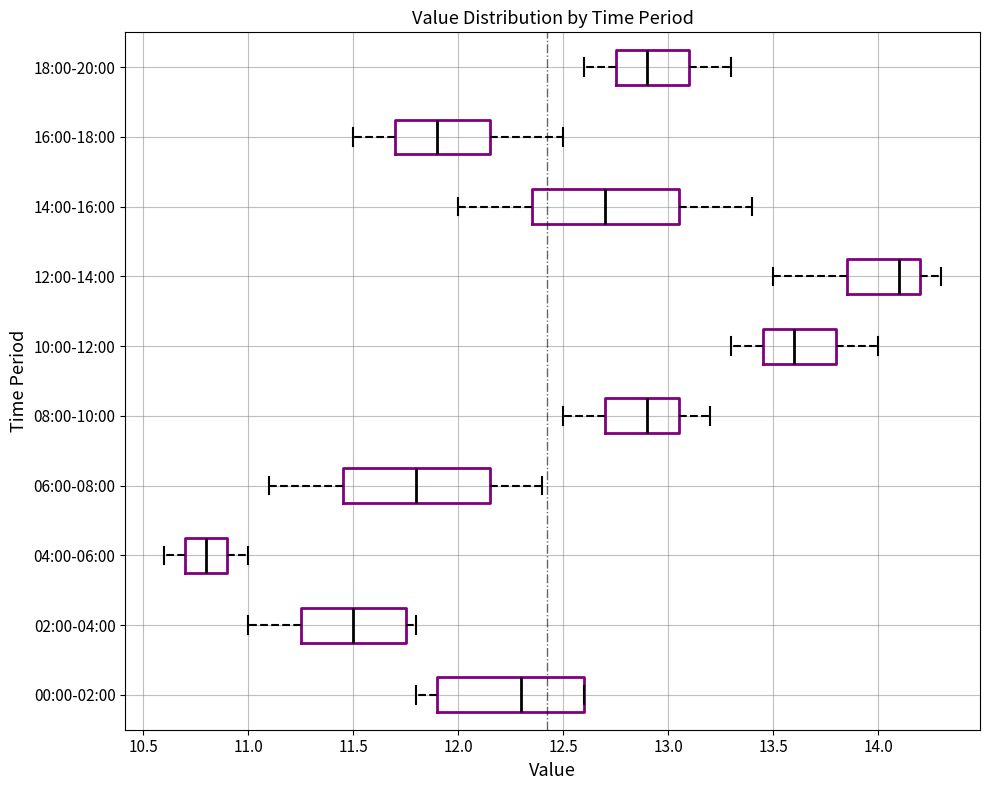

Reading bottom to top, transcribe this box plot: for each box, give where its median line is, the range the box spans, and where its two whiskers end, as read against the x-axis. The values are not printed on the chart, so give them approximately, as read against the axis.

00:00-02:00: median 12.30, box 11.90 to 12.60, whiskers 11.80 to 12.60
02:00-04:00: median 11.50, box 11.25 to 11.75, whiskers 11.00 to 11.80
04:00-06:00: median 10.80, box 10.70 to 10.90, whiskers 10.60 to 11.00
06:00-08:00: median 11.80, box 11.45 to 12.15, whiskers 11.10 to 12.40
08:00-10:00: median 12.90, box 12.70 to 13.05, whiskers 12.50 to 13.20
10:00-12:00: median 13.60, box 13.45 to 13.80, whiskers 13.30 to 14.00
12:00-14:00: median 14.10, box 13.85 to 14.20, whiskers 13.50 to 14.30
14:00-16:00: median 12.70, box 12.35 to 13.05, whiskers 12.00 to 13.40
16:00-18:00: median 11.90, box 11.70 to 12.15, whiskers 11.50 to 12.50
18:00-20:00: median 12.90, box 12.75 to 13.10, whiskers 12.60 to 13.30